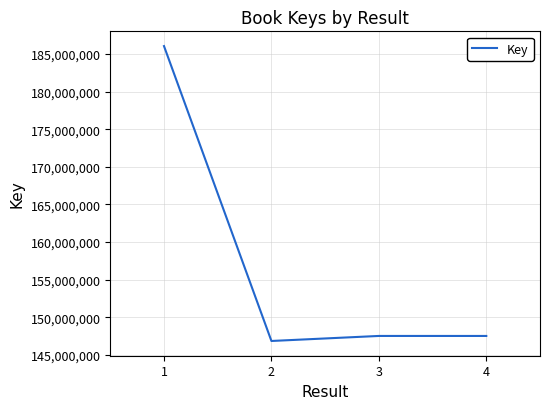

What is the smallest value displayed?

146834905